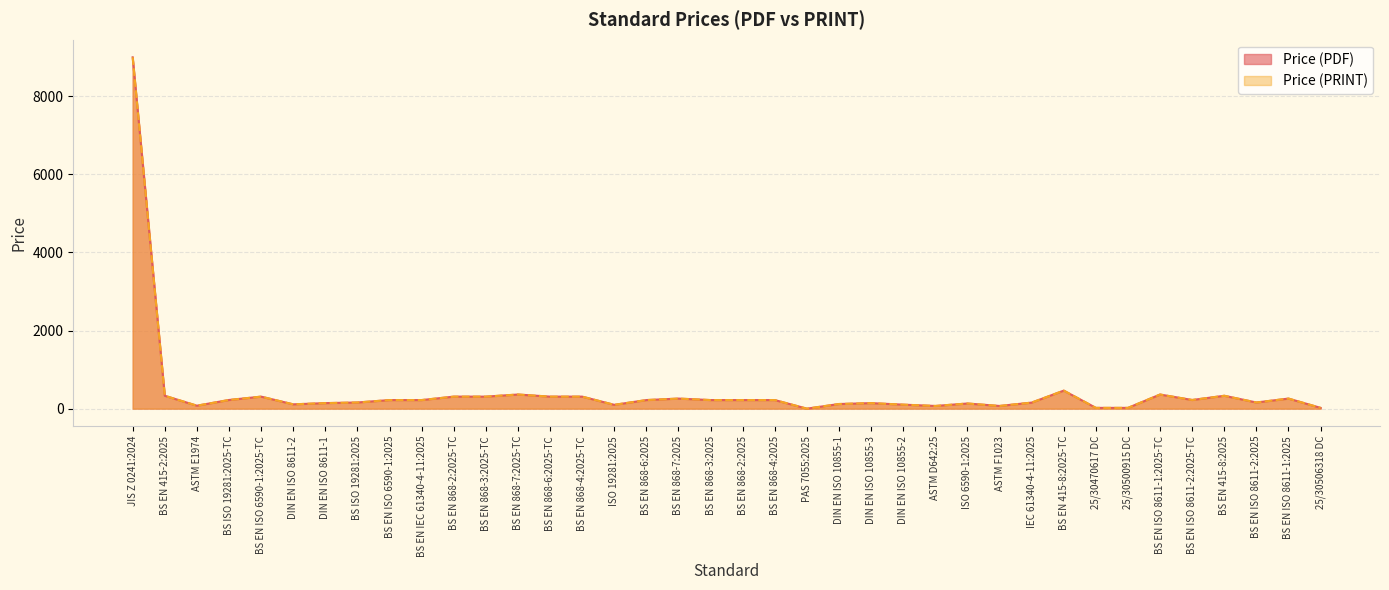

What is the label of the 8th point from the left?

BS ISO 19281:2025